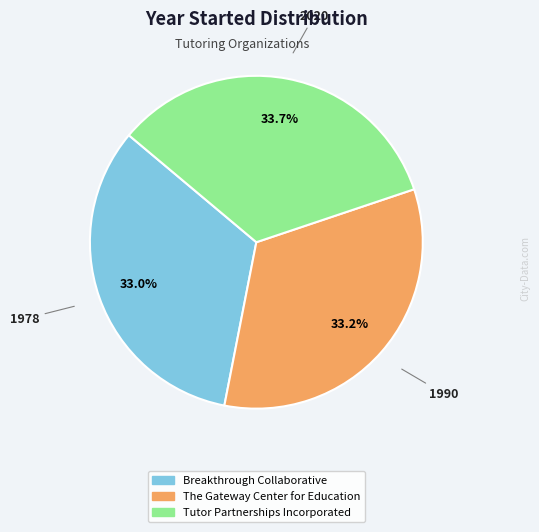

True or false: Breakthrough Collaborative accounts for 33% of the total.

True